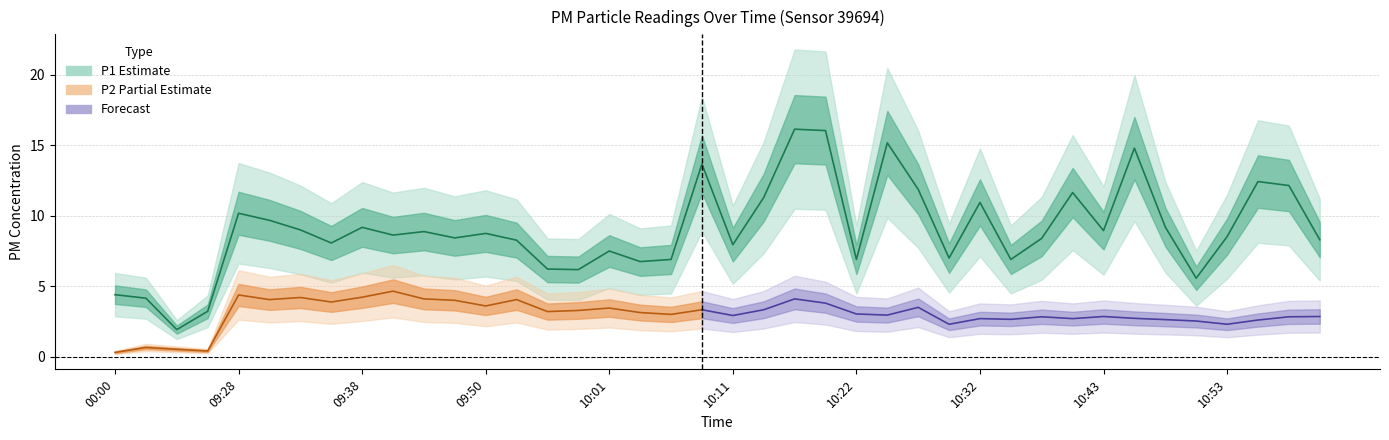

What is the sum of all values?

360.2